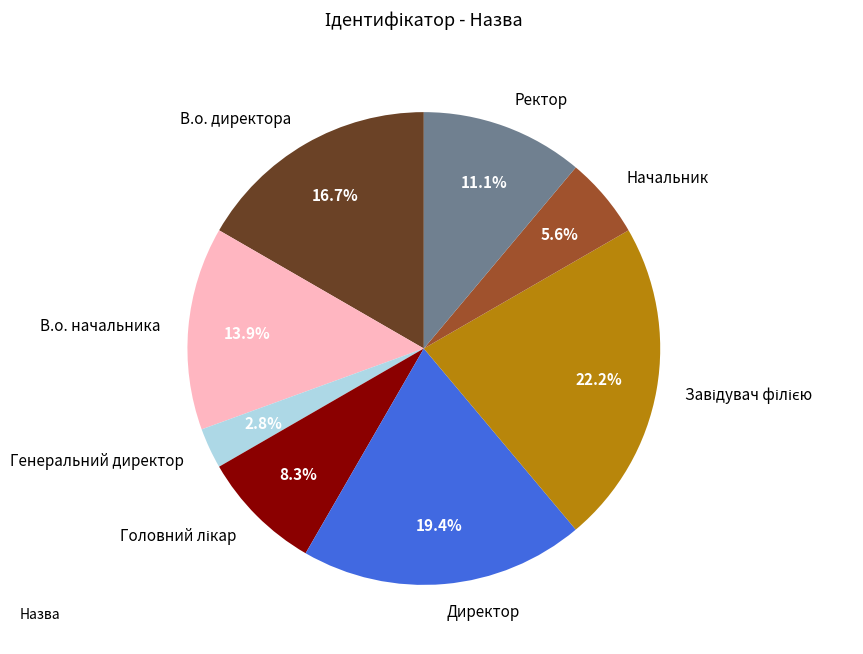

Which has a higher value, В.о. директора or Начальник?

В.о. директора